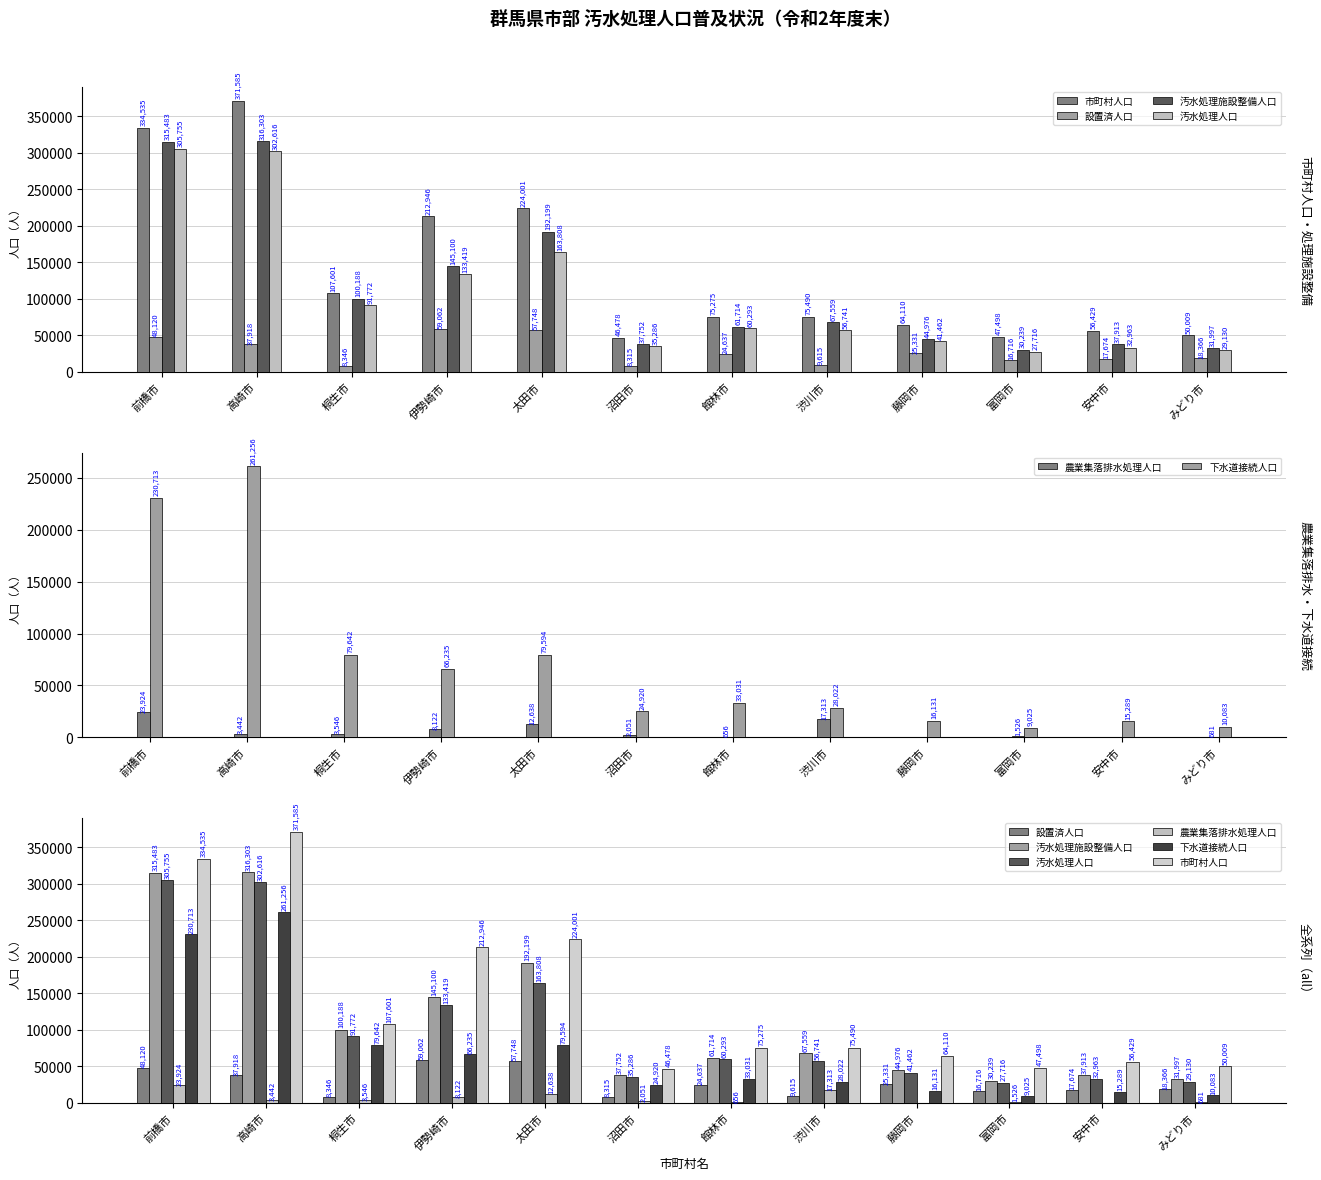

What is the difference between the highest and lowest values at みどり市?

49328